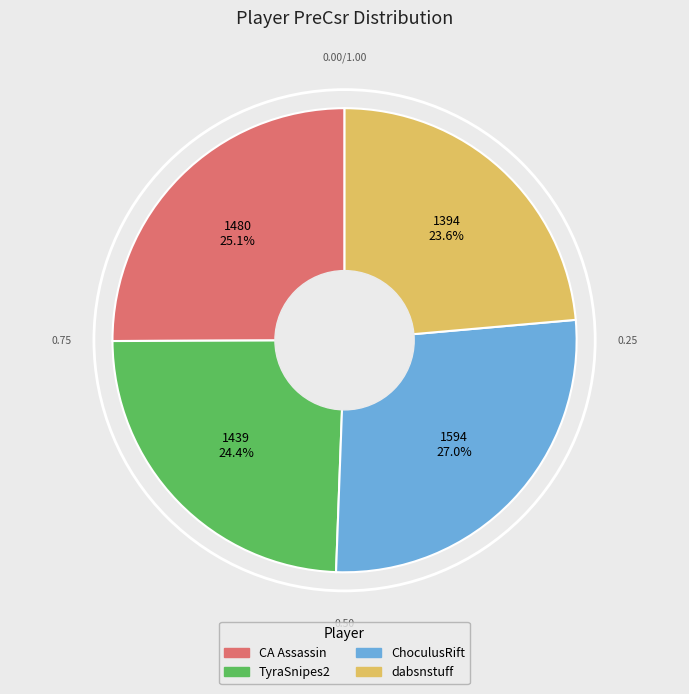

Which category has the biggest portion of the pie?

ChoculusRift